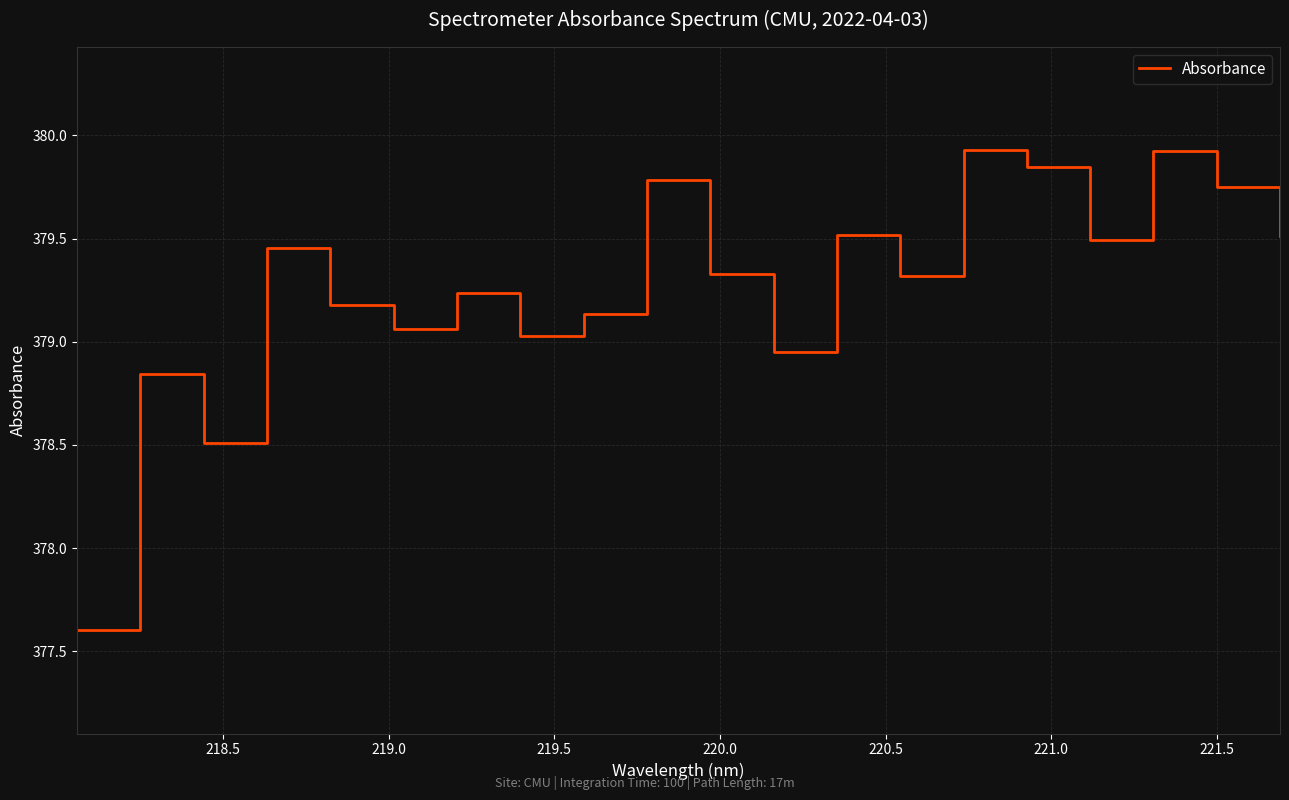

What is the greatest value displayed?

379.9